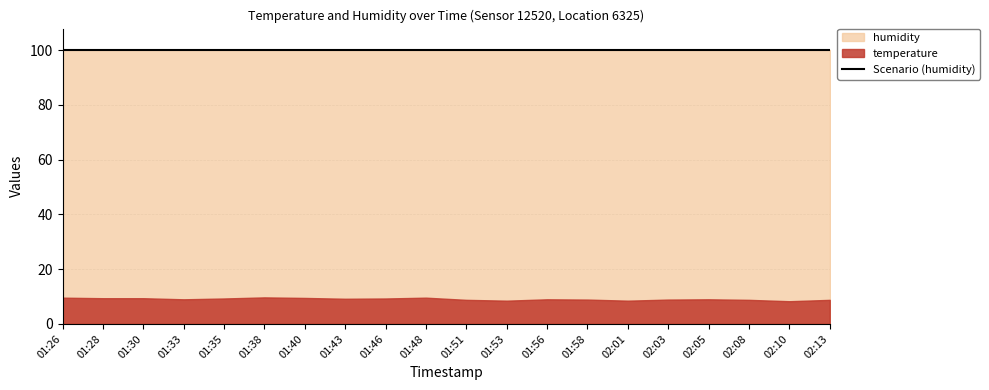

How many lines are shown in the chart?

2